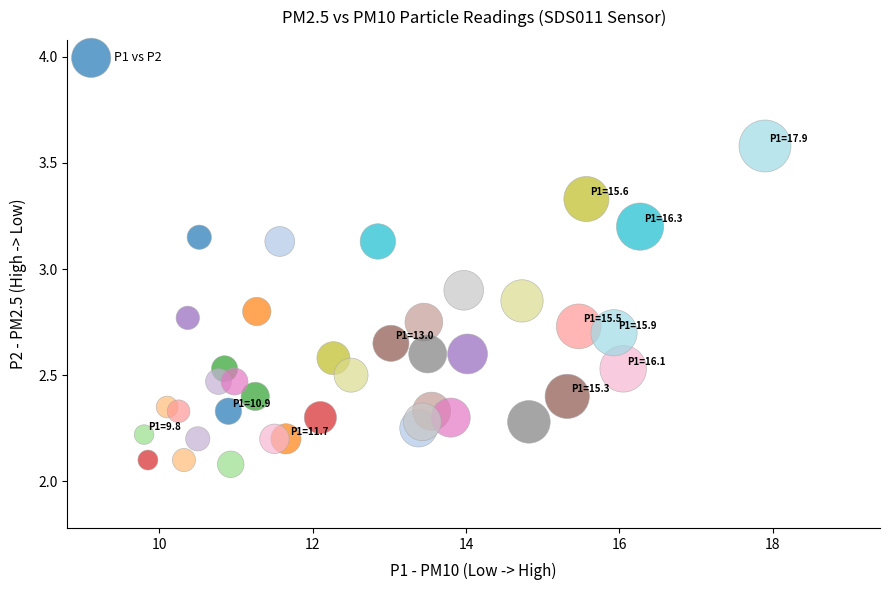

What is the range of Y values (max minus min)?

1.5